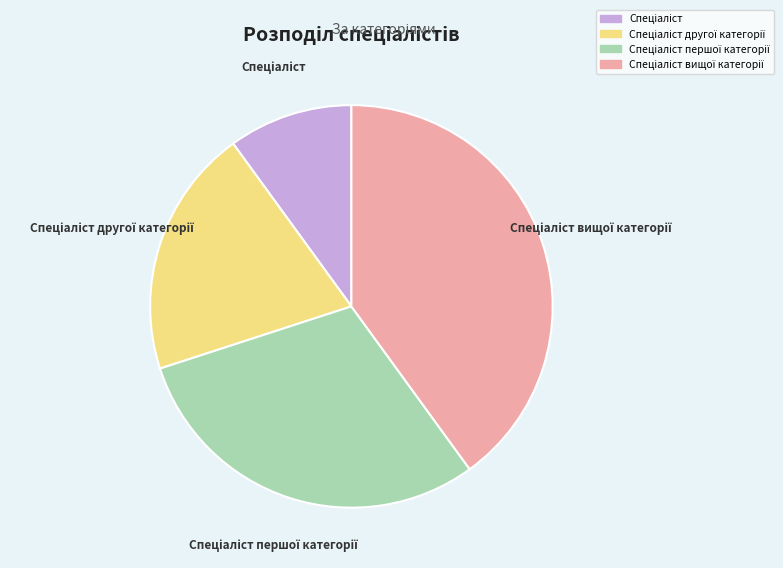

Does any single category account for the majority?

No